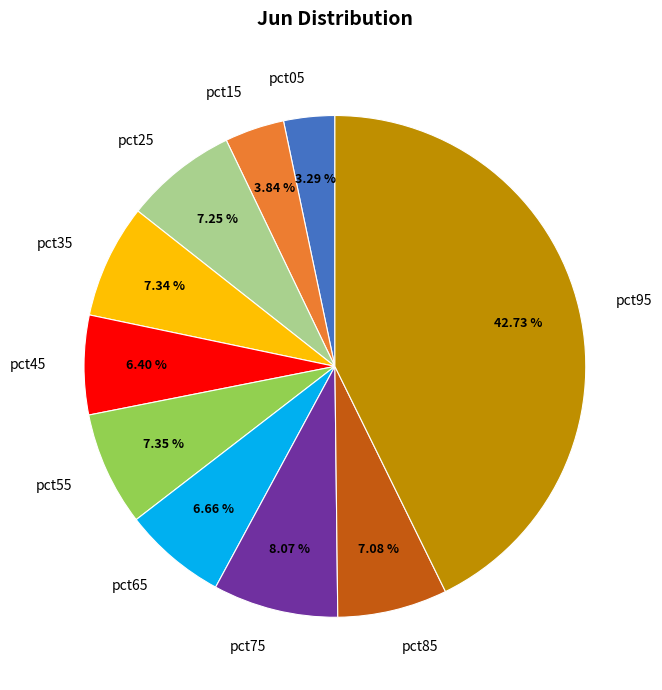

To the nearest percent, what portion does pct75 represent?

8%